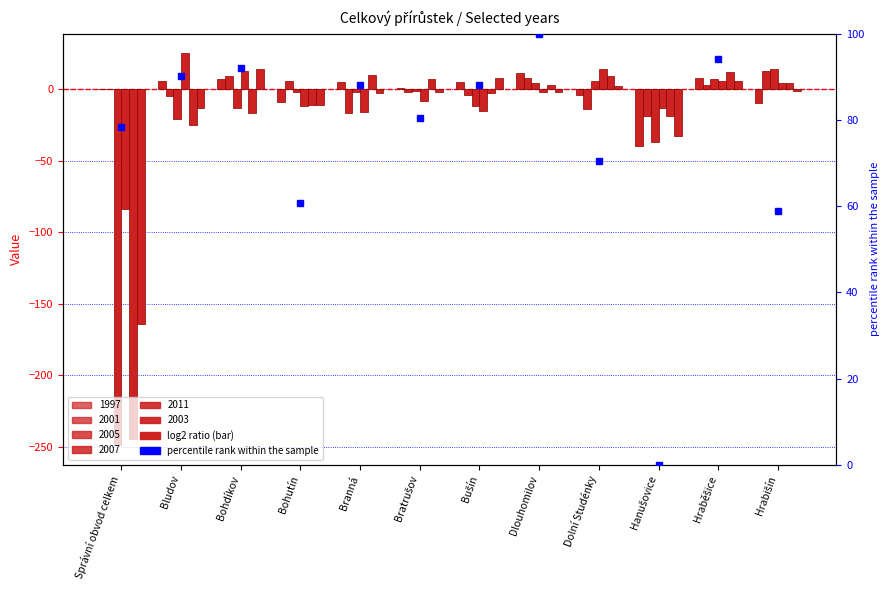

Rank the series by their maximum value, from highest to lowest.

2007, 2005, 2003, 2001, 2011, 1997